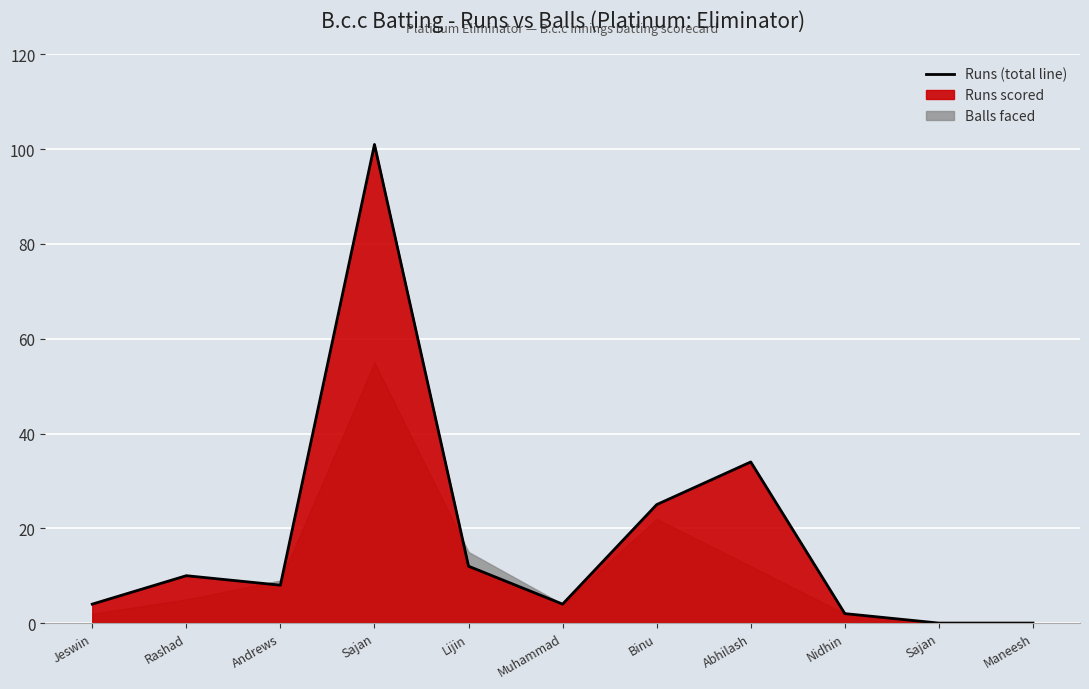

What is the difference between the values at Abhilash and Sajan?

67